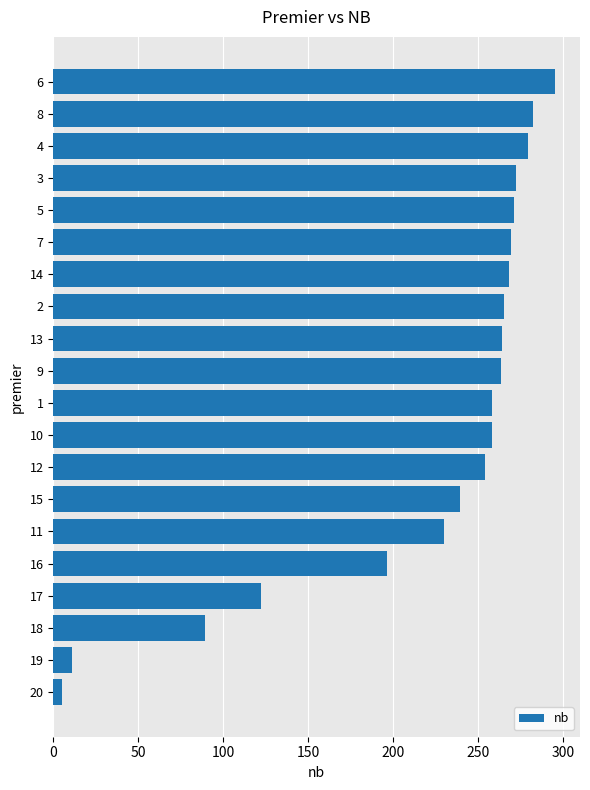

Approximately how many times larger is the value at 6 compared to 14?

1.1